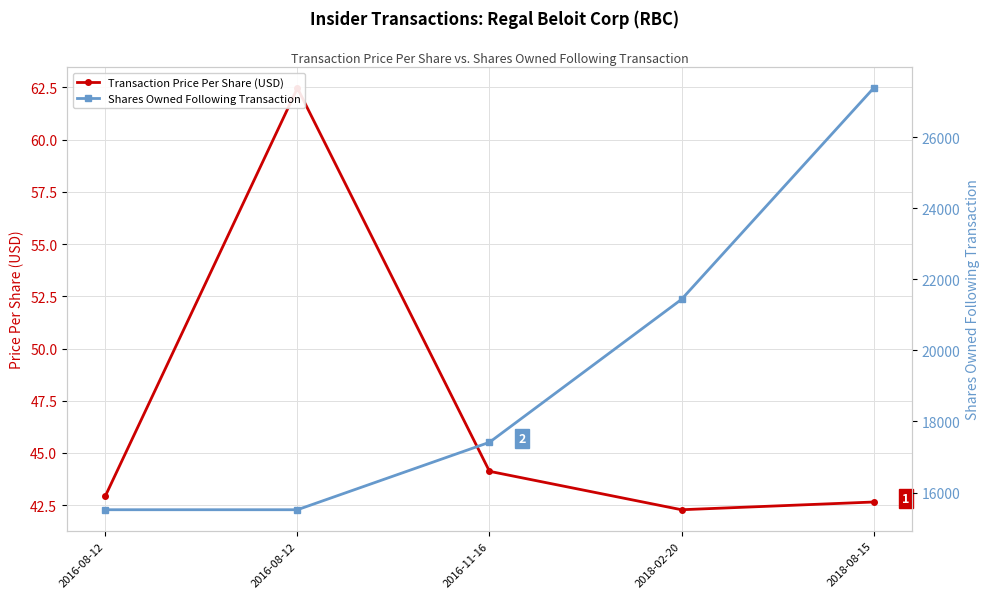

True or false: Shares Owned Following Transaction has more than 2 interior local peaks.

False